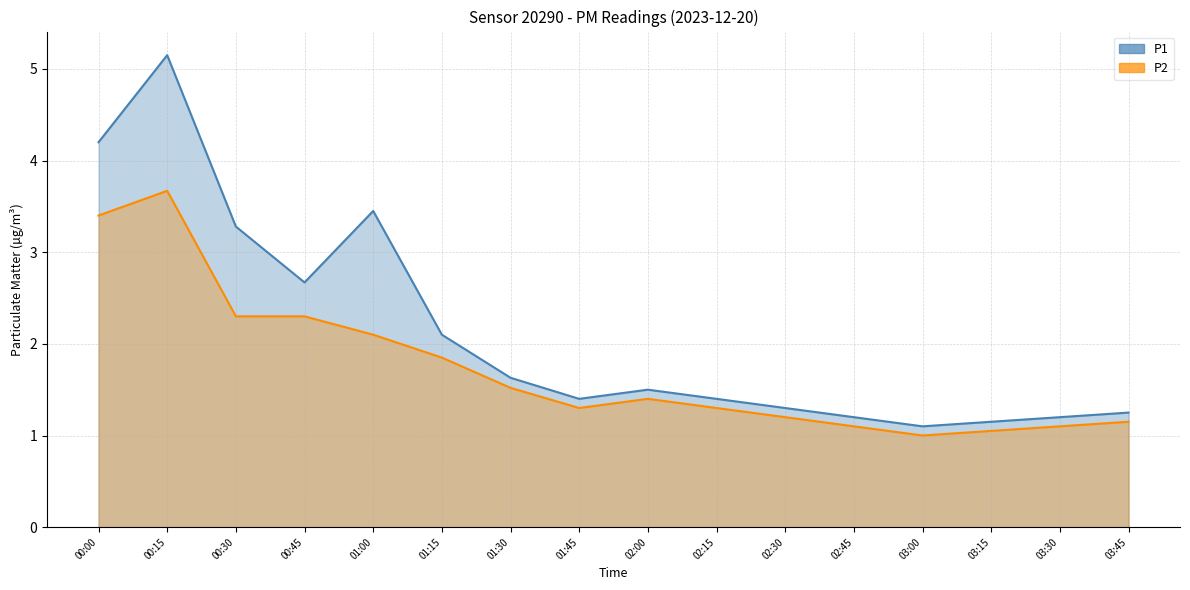

What is the difference between the highest and lowest values at 02:15?

0.1